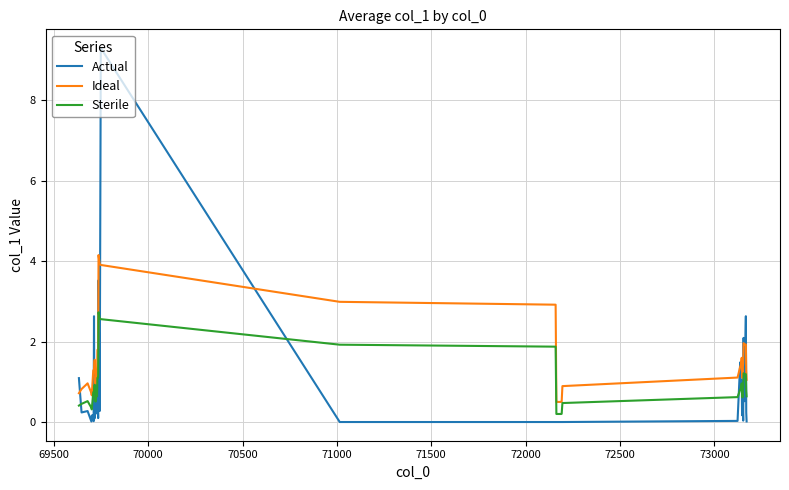

Rank the series by their maximum value, from highest to lowest.

Actual, Ideal, Sterile